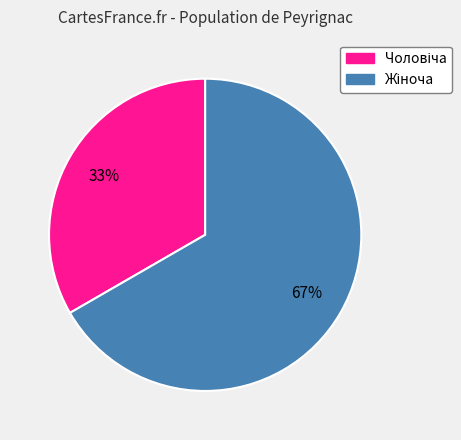

Is there any slice that represents more than half of the pie?

Yes